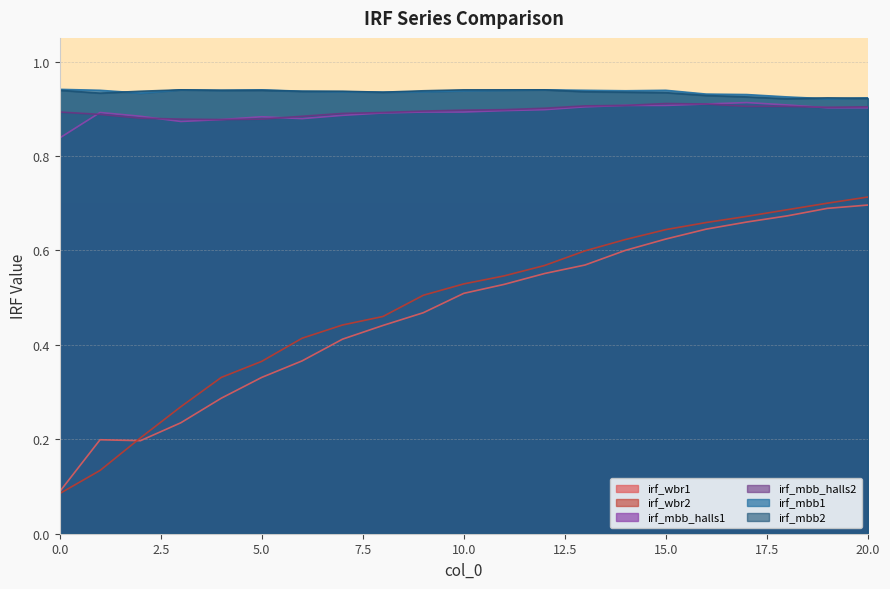

How many irf_wbr2 values are between 0 and 1?

21